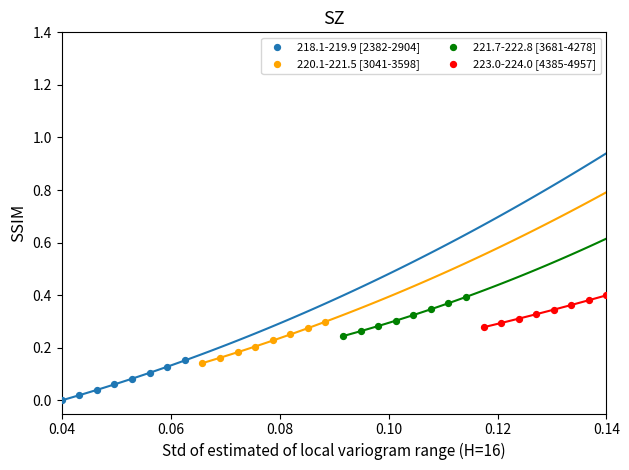

Which series has the widest spread of Y values?

220.1-221.5 [3041-3598]